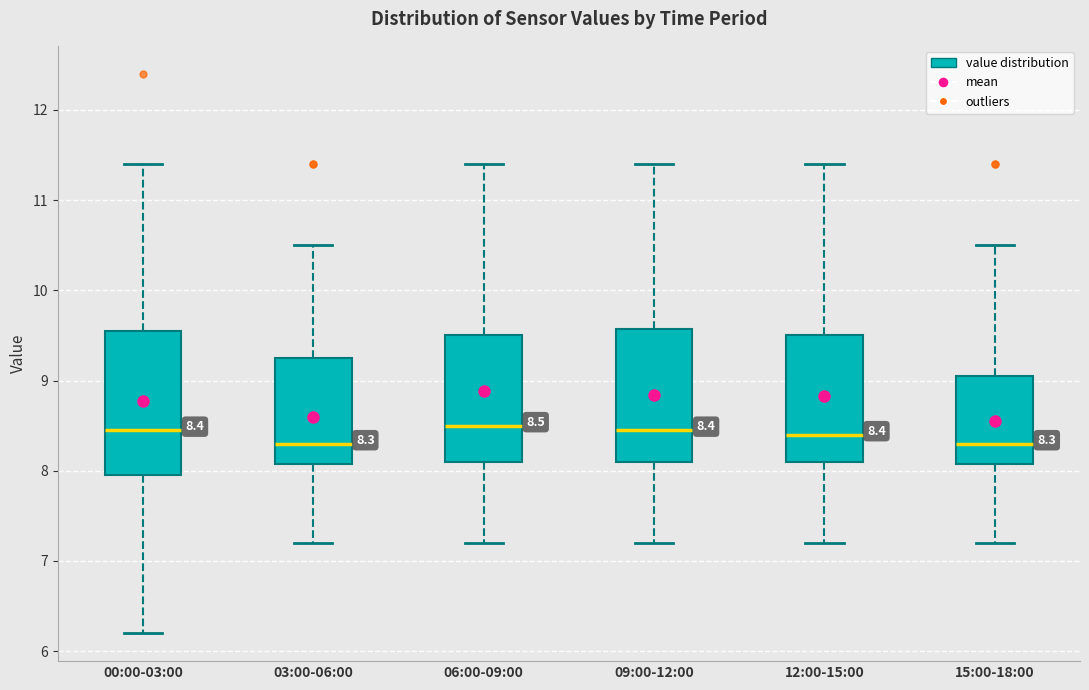

Which box is the tallest, from its lower edge to its upper edge?

00:00-03:00